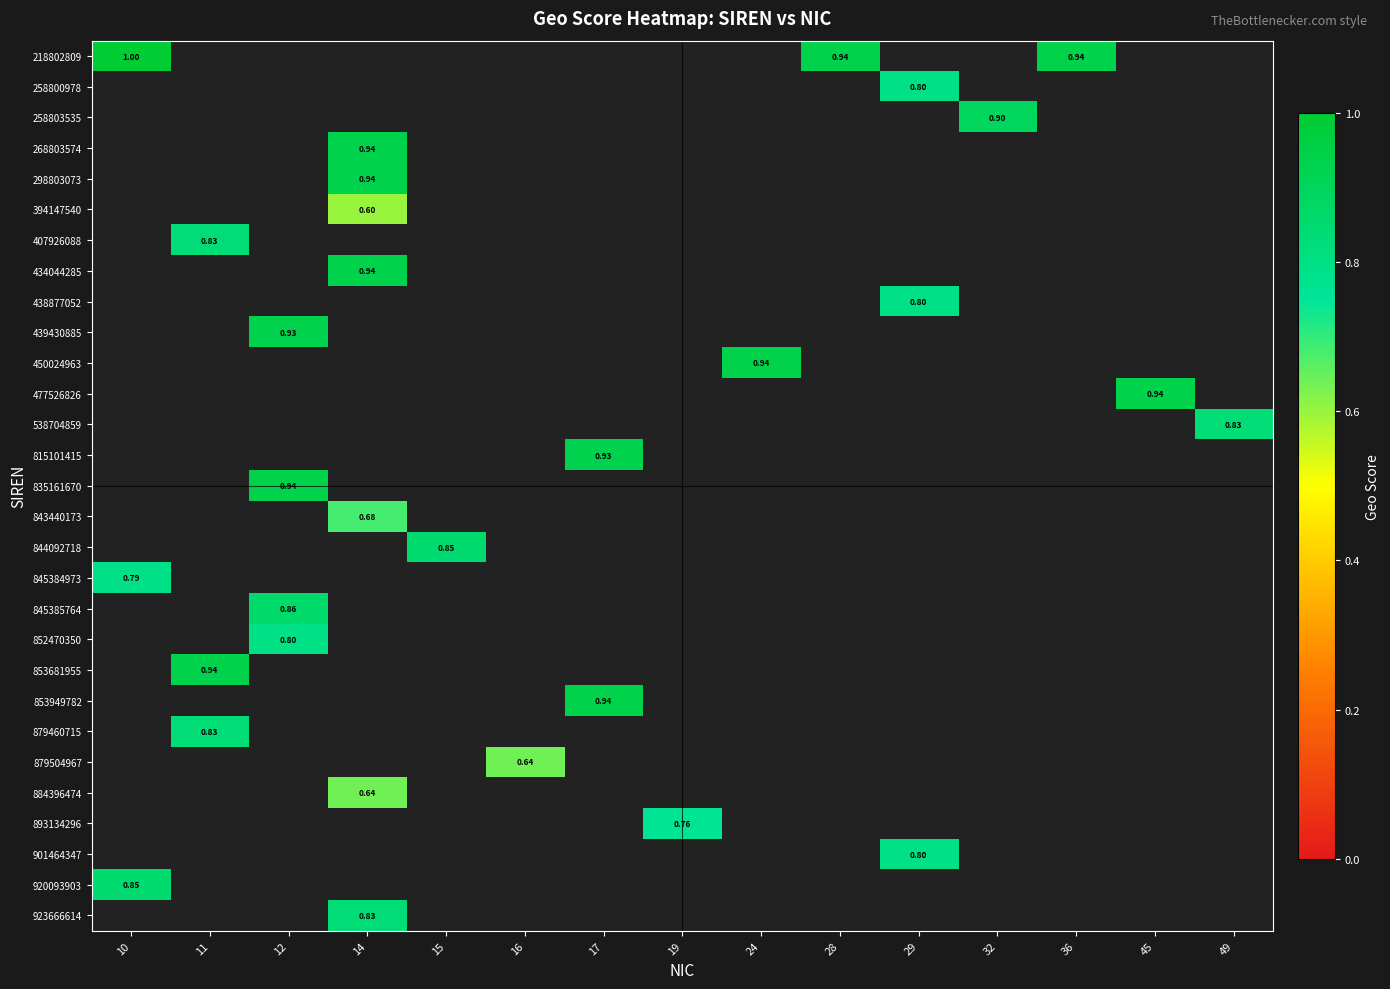

At how many categories does at least one series exceed 0?

15